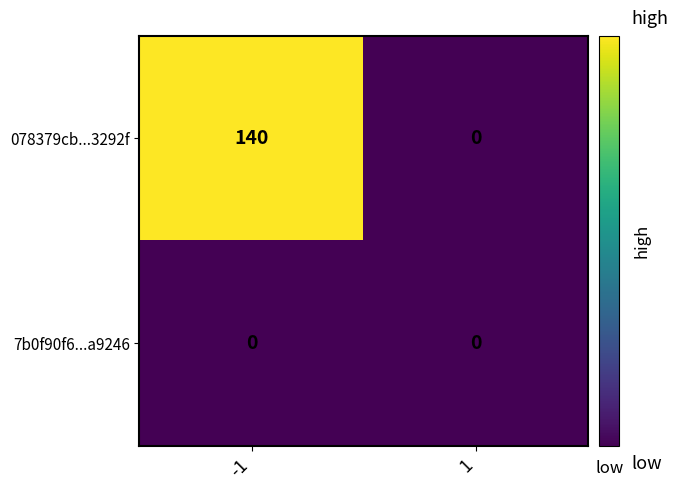

True or false: 078379cb...3292f has a value of 59 at -1.

False